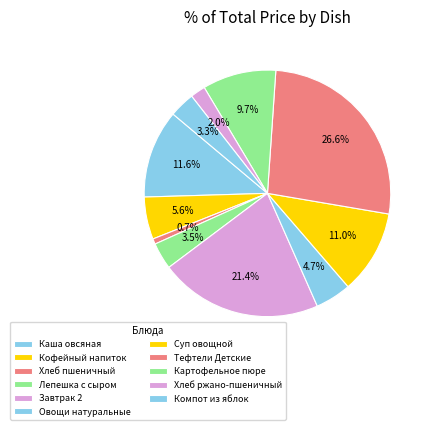

Which slice is the smallest?

Хлеб пшеничный